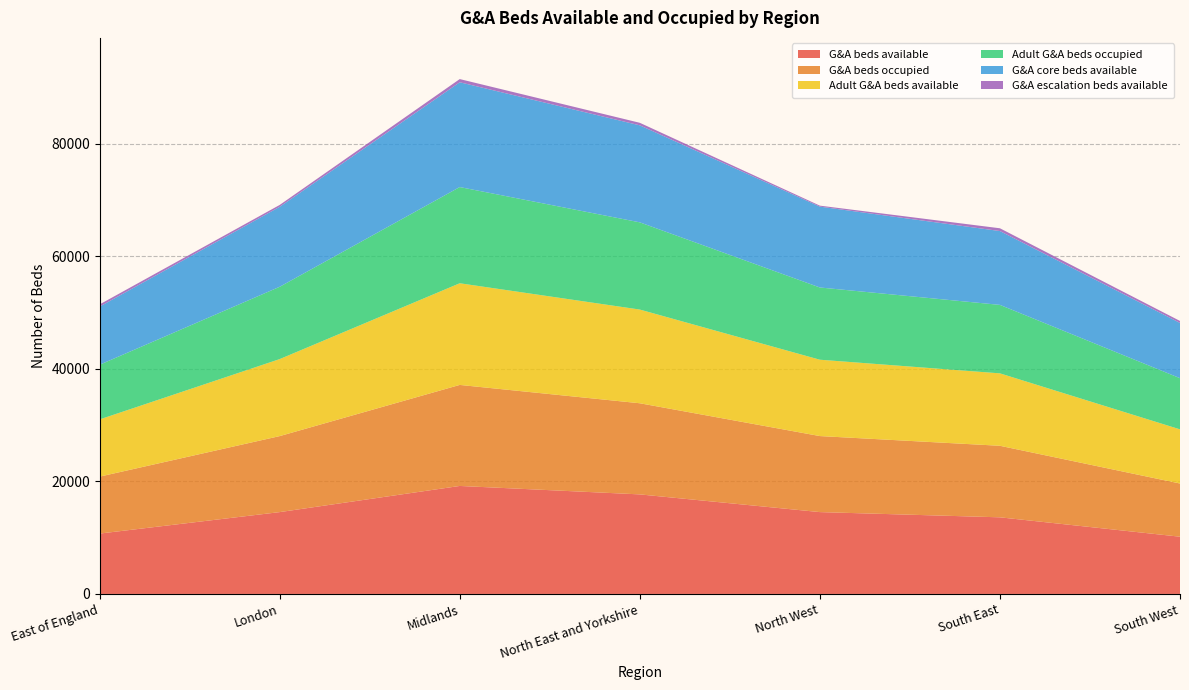

Reading right to left, list all the values displayed in this chart.

G&A beds available: 10170	13616	14544	17691	19191	14543	10726
G&A beds occupied: 9453	12714	13512	16196	17955	13507	10120
Adult G&A beds available: 9626	12872	13569	16652	18067	13684	10167
Adult G&A beds occupied: 9094	12166	12836	15499	17095	12851	9715
G&A core beds available: 9818	13123	14370	17240	18625	14214	10333
G&A escalation beds available: 353	493	175	451	566	330	393